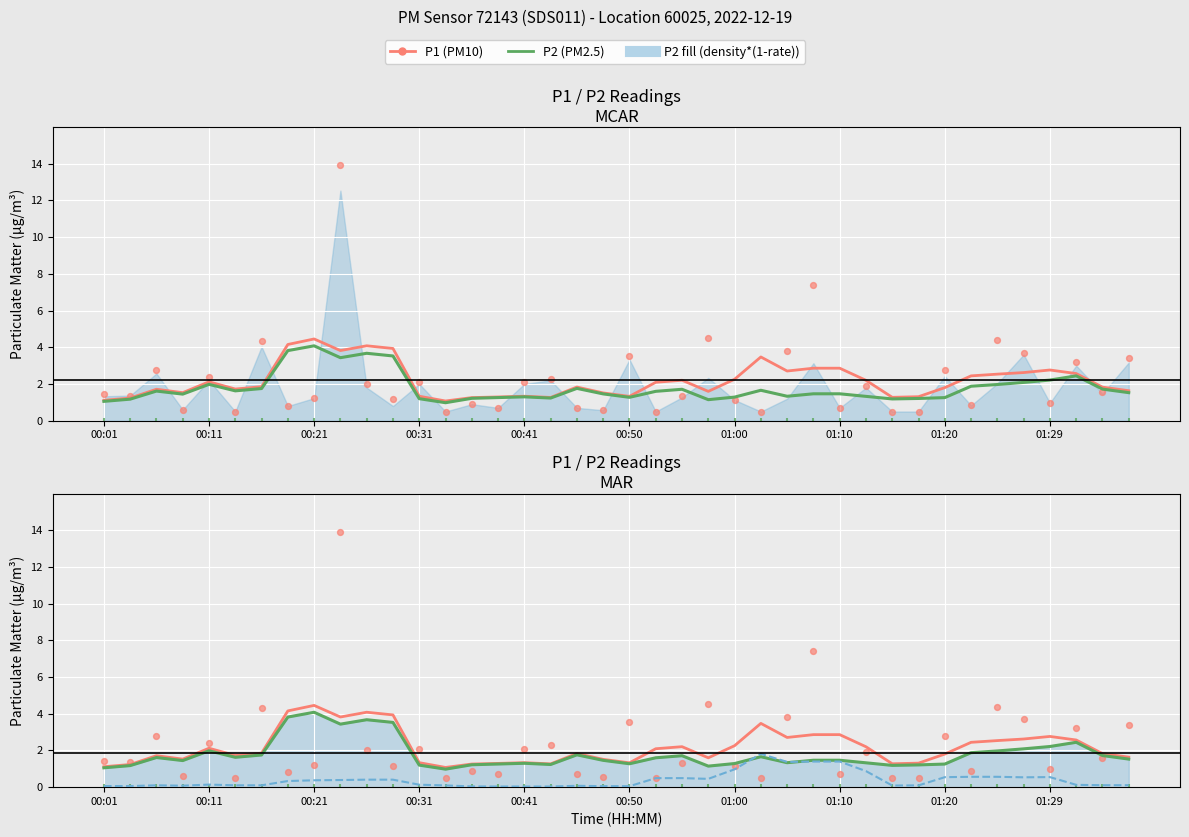

Which series has the largest total across all categories?

P1 (PM10)